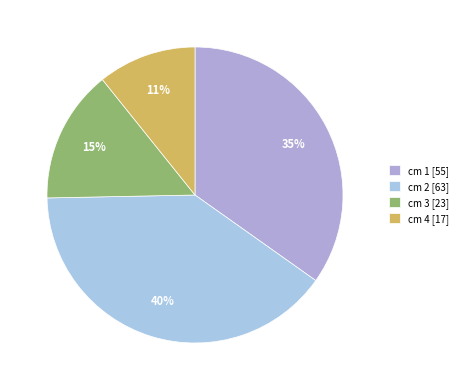

Count the number of slices in the pie.

4